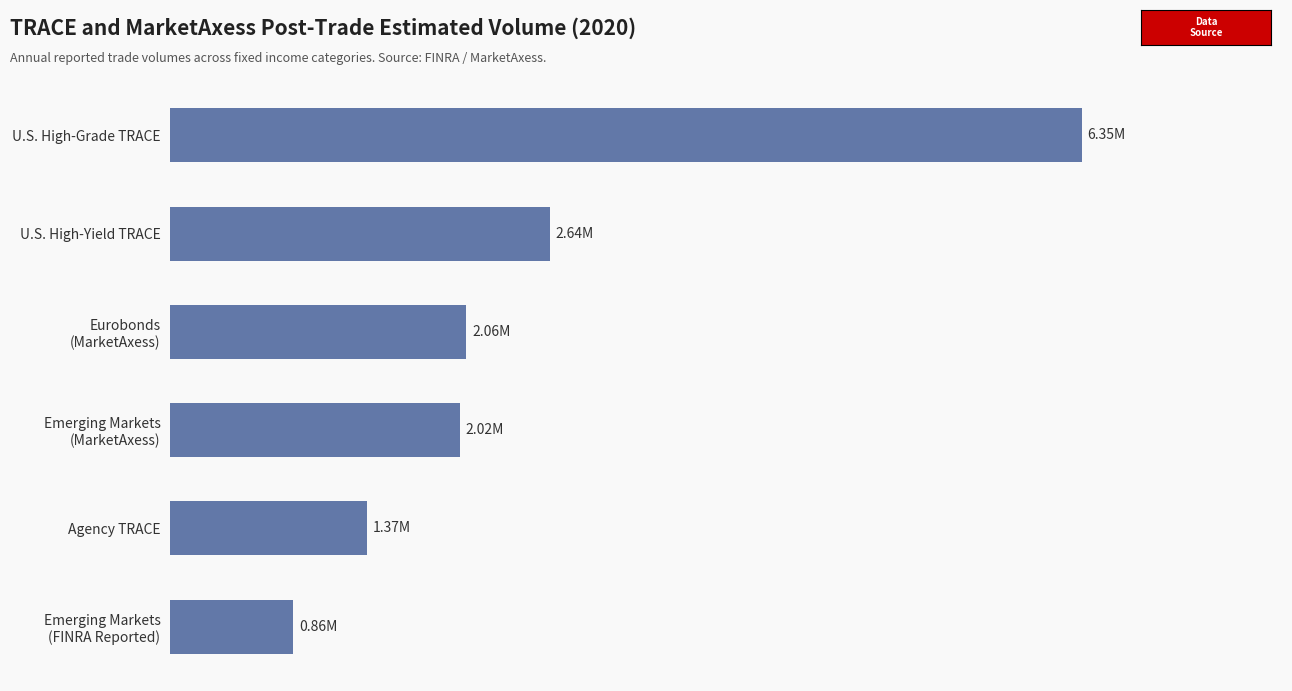

Does the chart contain any negative values?

No